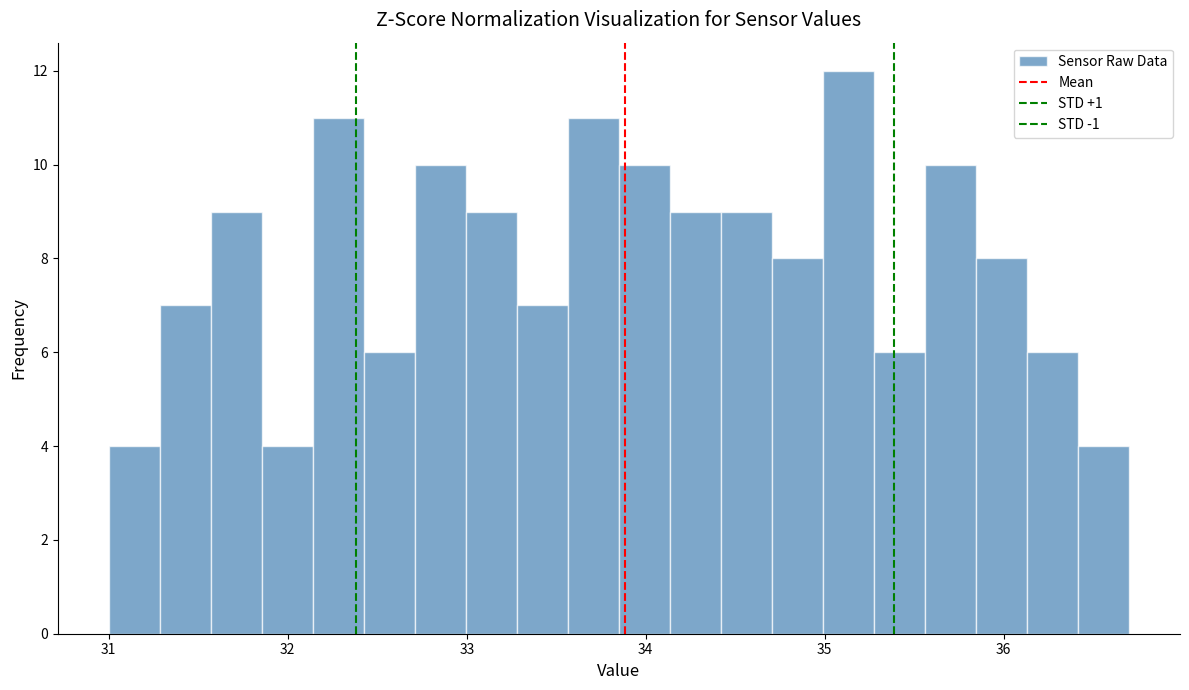

Around what value on the x-axis is the tallest bar? Give the approximate position of its centre, as read against the axis.

35.1